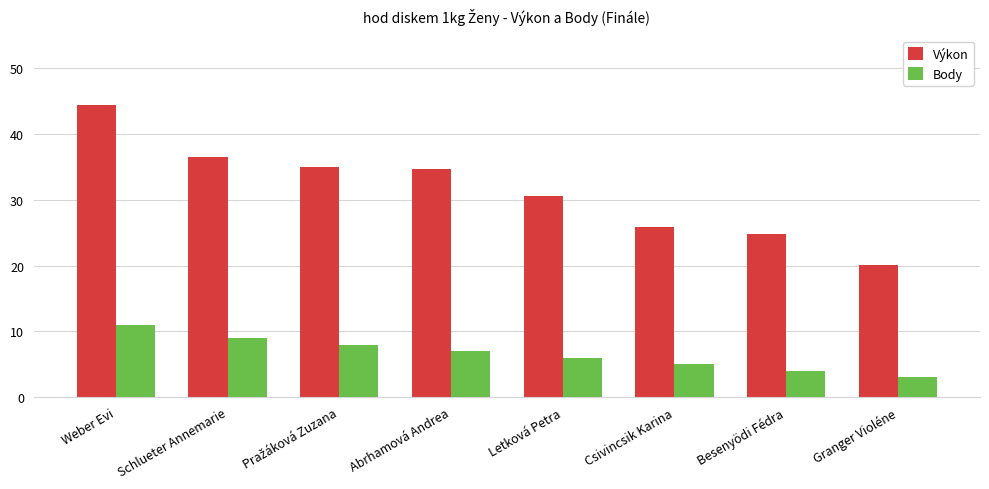

How many bars are there in each group?

2